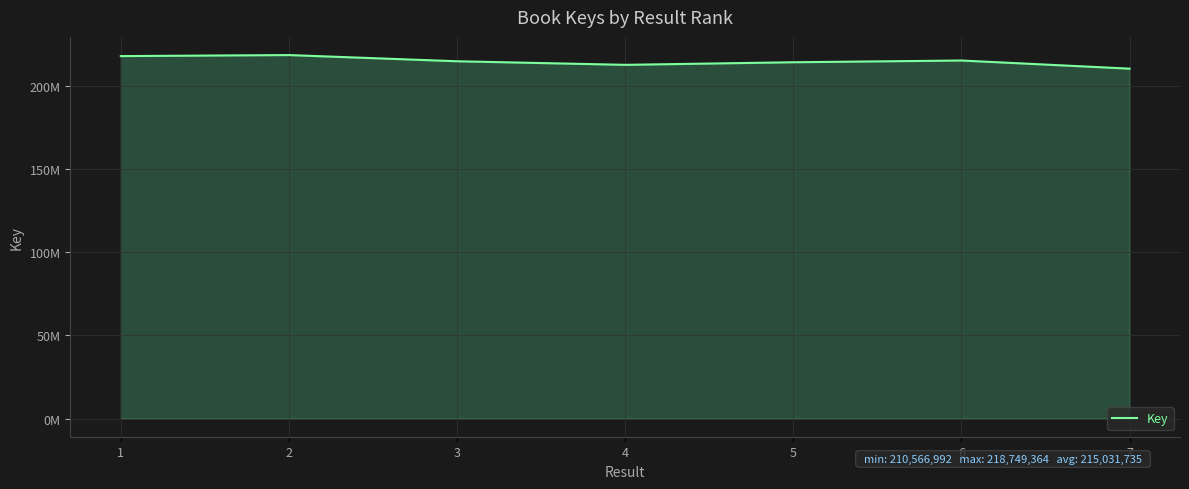

What is the value of the 4th point from the left?

212863522